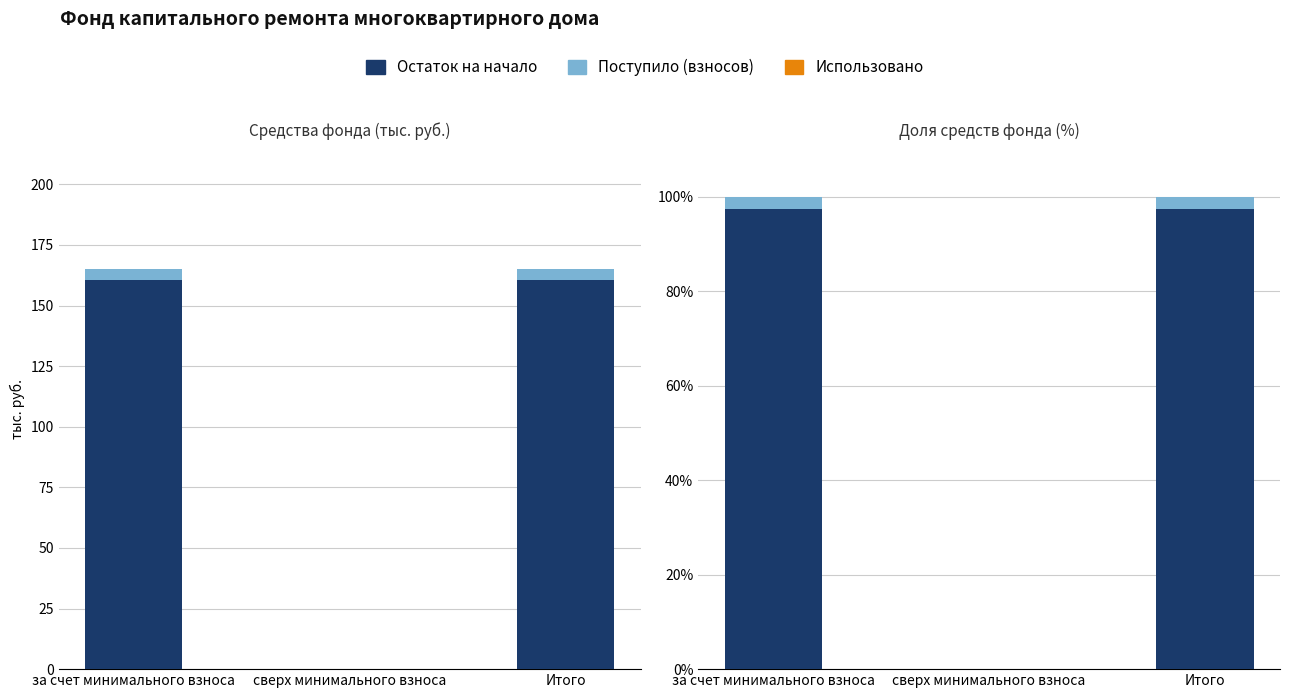

The Поступило (взносов) series shows 1.5 at Итого. True or false?

False